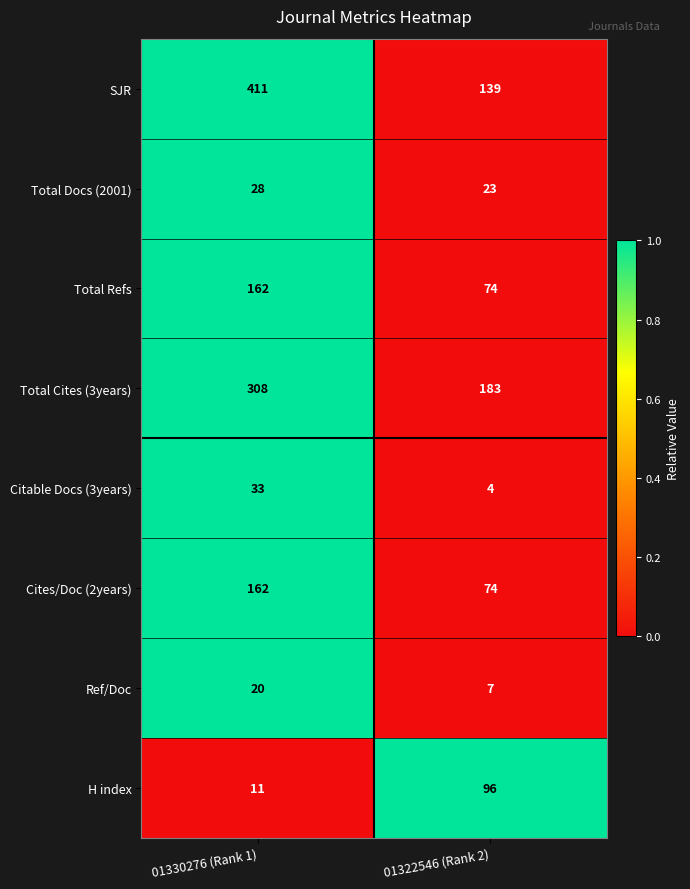

Reading left to right, extract all data points from this chart.

SJR: 411	139
Total Docs (2001): 28	23
Total Refs: 162	74
Total Cites (3years): 308	183
Citable Docs (3years): 33	4
Cites/Doc (2years): 162	74
Ref/Doc: 20	7
H index: 11	96